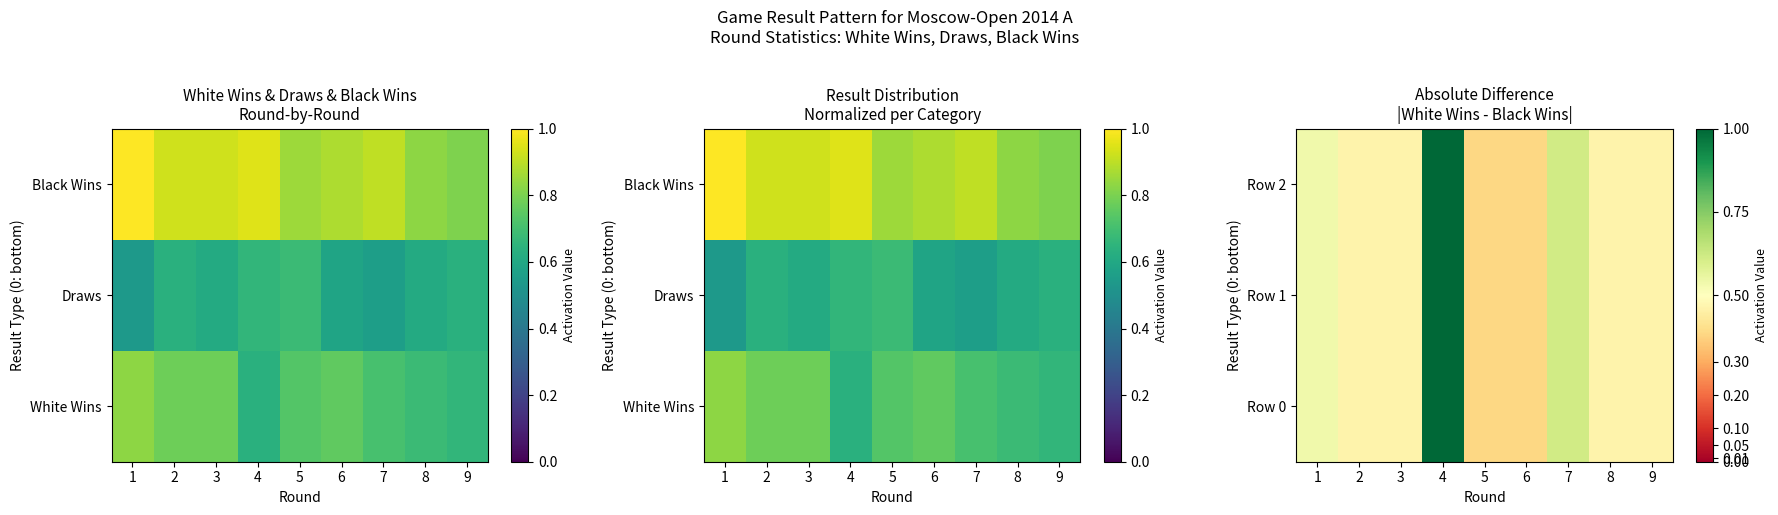

What is the total value across all series at 7?

1.8